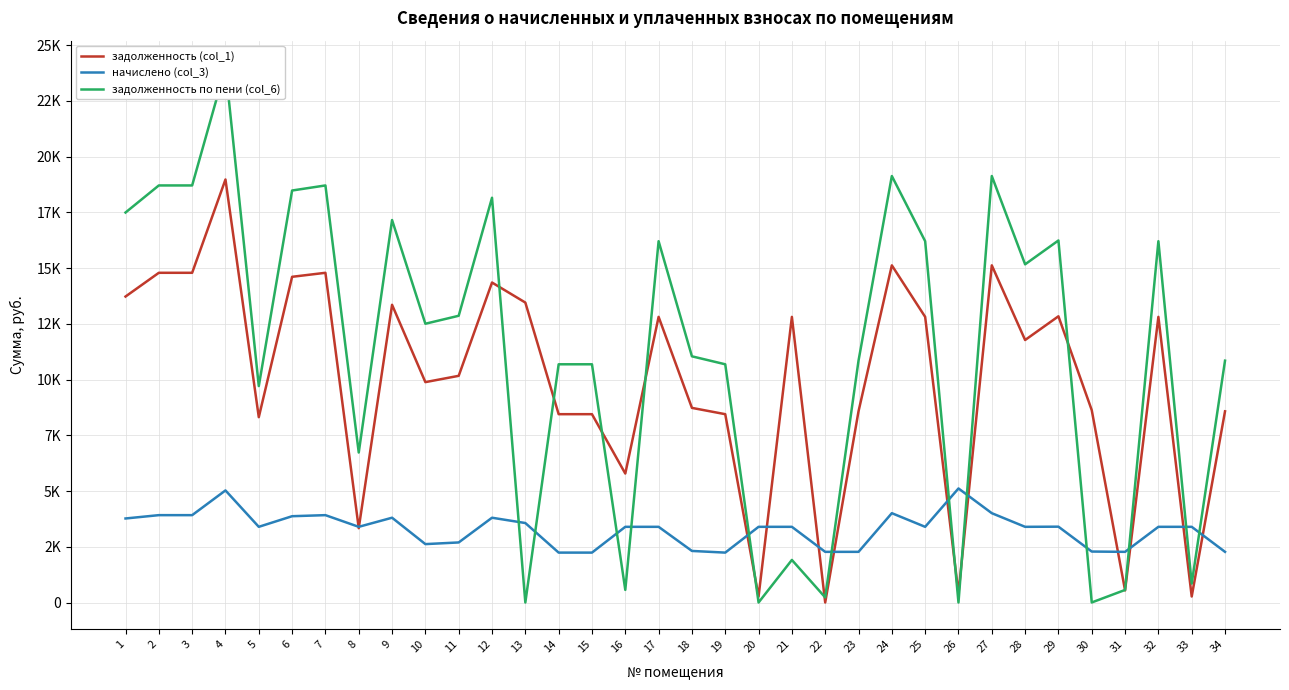

Which series has the widest spread of values?

задолженность по пени (col_6)